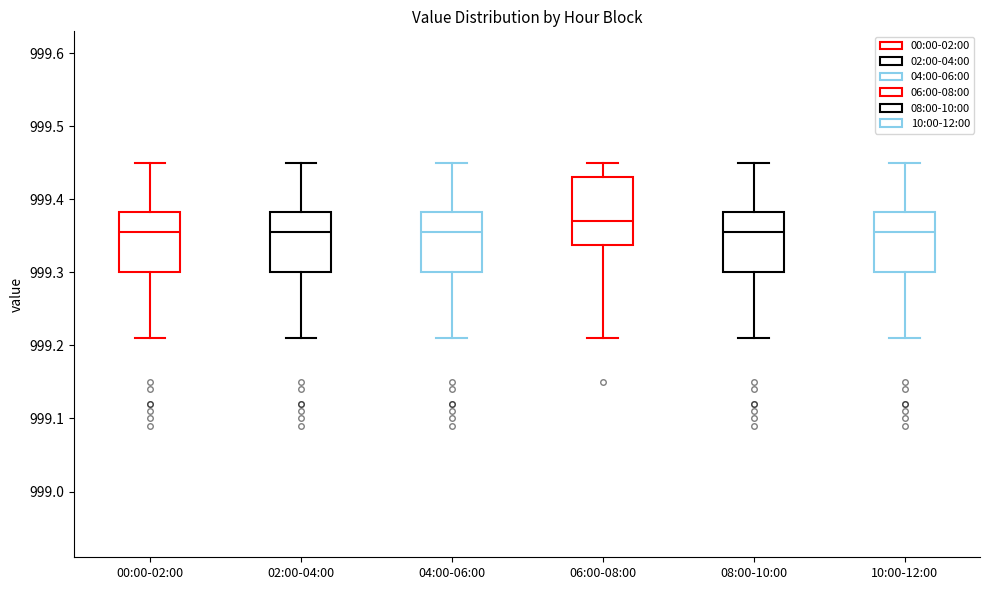

Reading left to right, read every box against the y-axis: the position of its median line, the range the box covers, and the ends of its whiskers. The values are not printed on the chart, so give them approximately, as read against the axis.

00:00-02:00: median 999.36, box 999.30 to 999.38, whiskers 999.21 to 999.45
02:00-04:00: median 999.36, box 999.30 to 999.38, whiskers 999.21 to 999.45
04:00-06:00: median 999.36, box 999.30 to 999.38, whiskers 999.21 to 999.45
06:00-08:00: median 999.37, box 999.34 to 999.43, whiskers 999.21 to 999.45
08:00-10:00: median 999.36, box 999.30 to 999.38, whiskers 999.21 to 999.45
10:00-12:00: median 999.36, box 999.30 to 999.38, whiskers 999.21 to 999.45